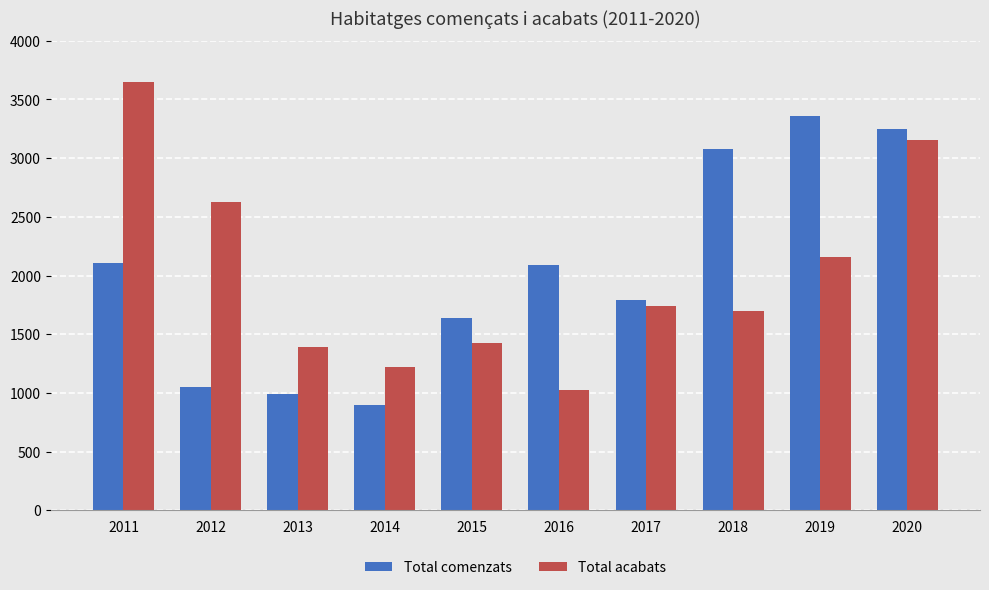

Reading right to left, transcribe all the data shown in this chart.

Total comenzats: 3249	3356	3075	1791	2091	1636	896	989	1052	2108
Total acabats: 3152	2162	1699	1743	1023	1426	1218	1394	2628	3652